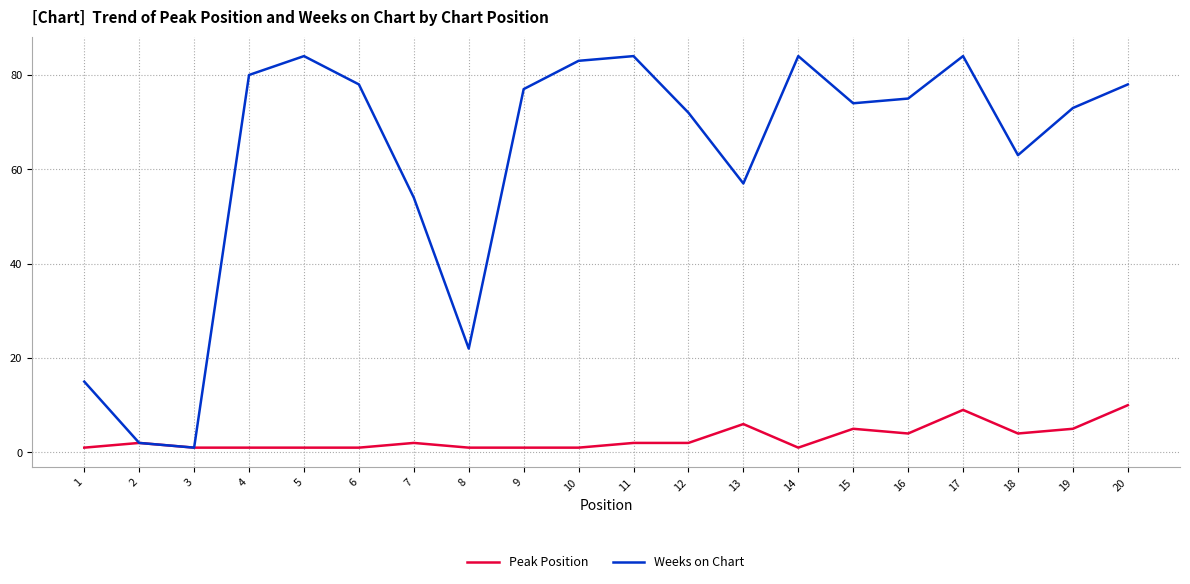

Reading left to right, list all the values displayed in this chart.

Peak Position: 1	2	1	1	1	1	2	1	1	1	2	2	6	1	5	4	9	4	5	10
Weeks on Chart: 15	2	1	80	84	78	54	22	77	83	84	72	57	84	74	75	84	63	73	78